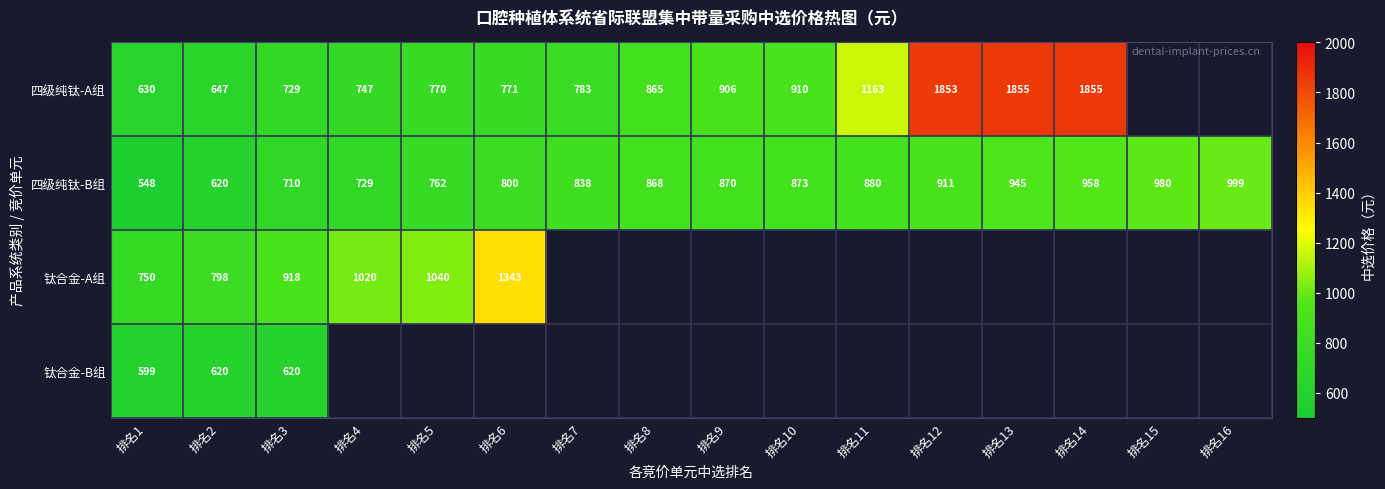

At which label does 四级纯钛-B组 reach its minimum?

排名1